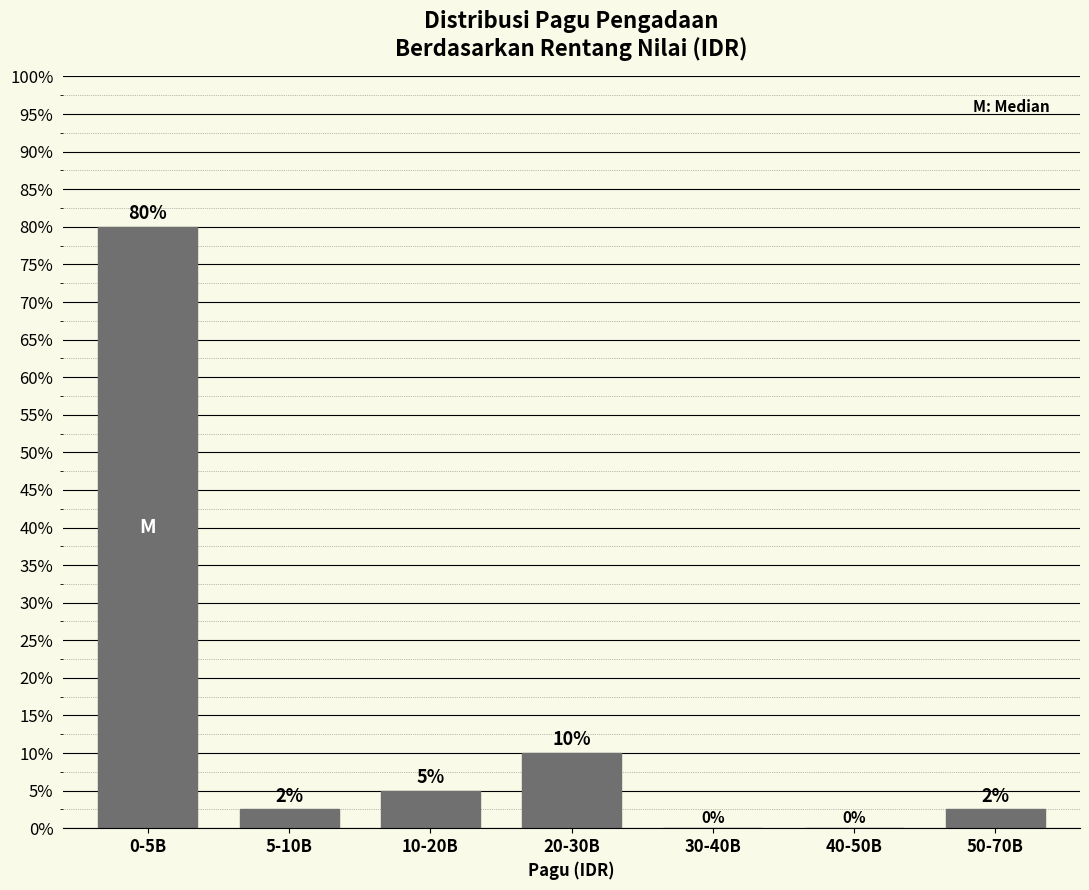

What is the sum of the values at 20-30B and 40-50B?

10.0